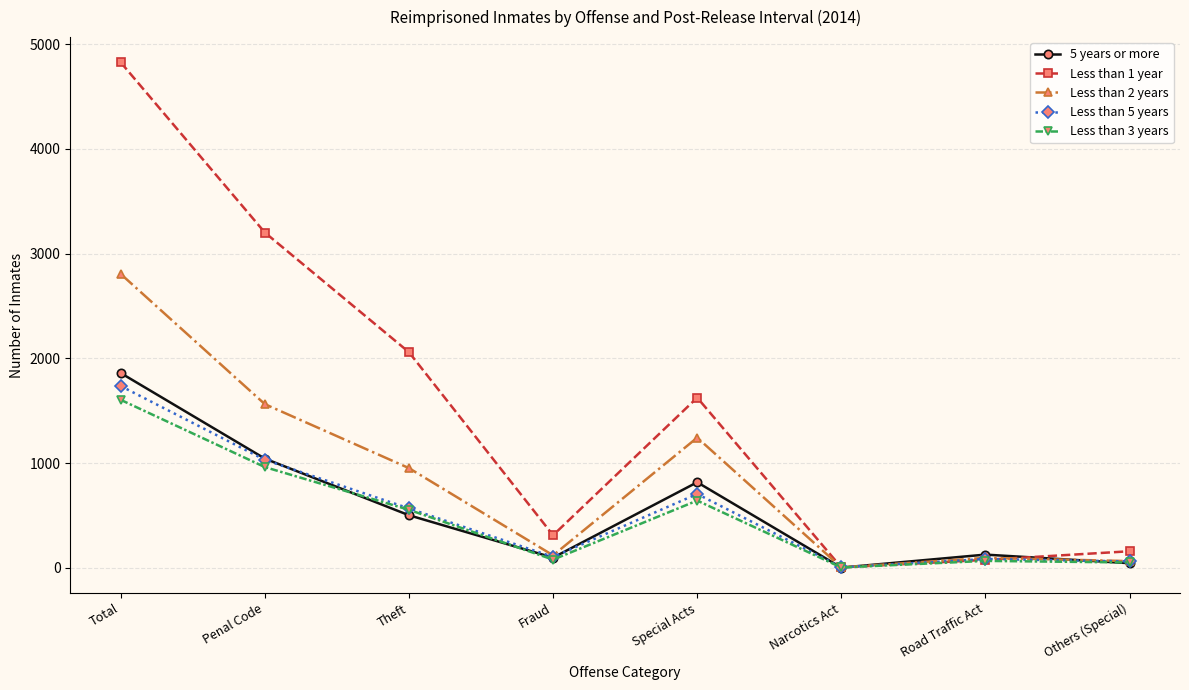

Between Penal Code and Special Acts, which series saw the biggest shift?

Less than 1 year